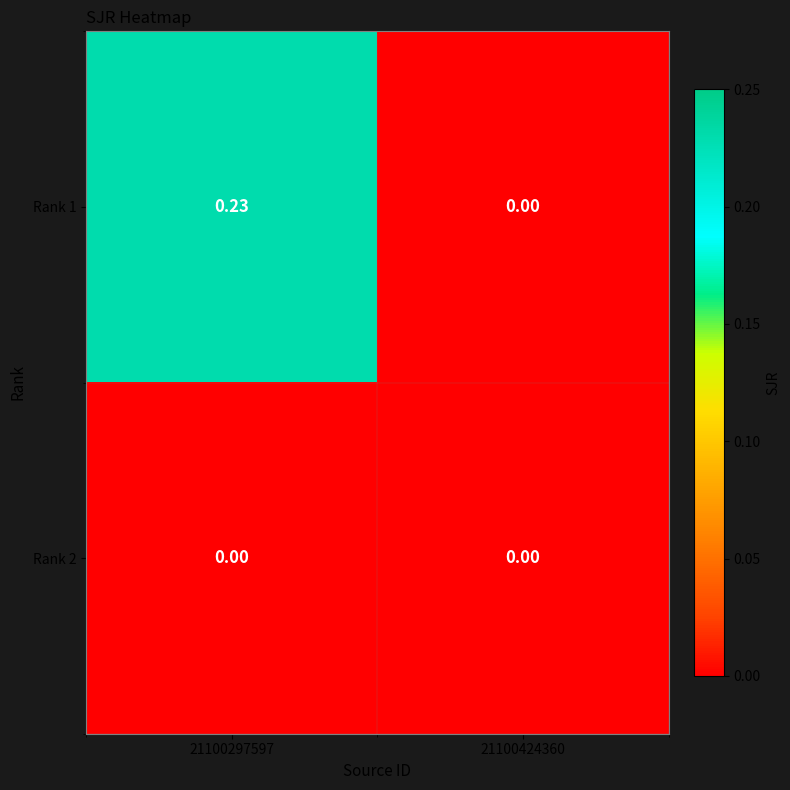

Is the value of Rank 2 at 21100424360 greater than the value of Rank 1 at 21100297597?

No